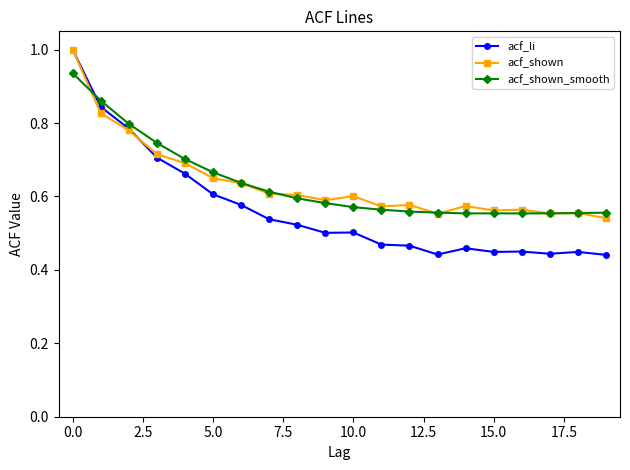

Which series has the widest spread of values?

acf_li